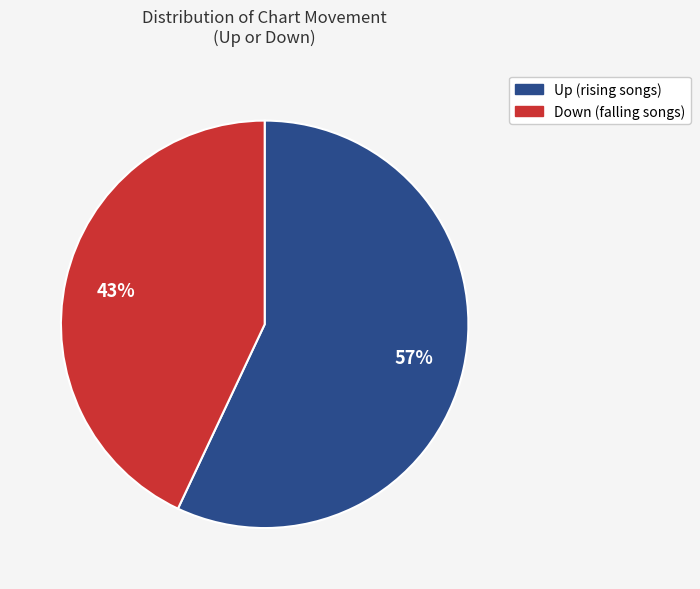

Does any single category account for the majority?

Yes